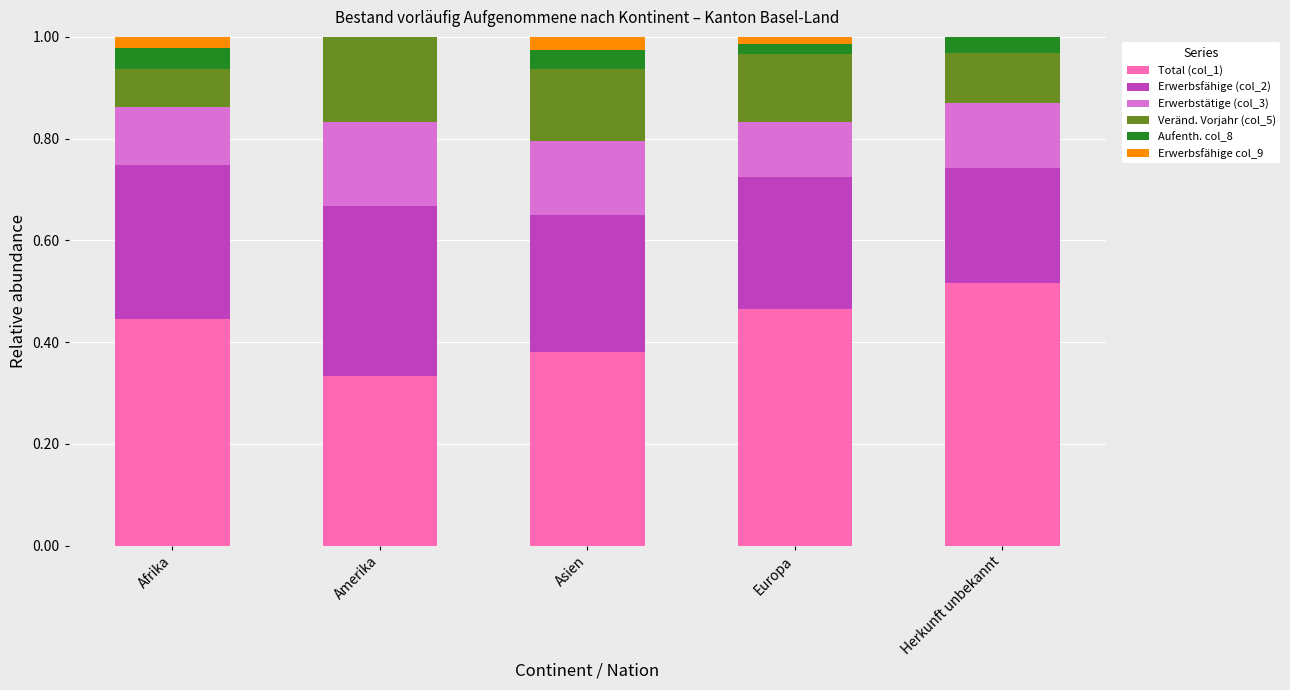

What is the total value across all series at Amerika?

1.0